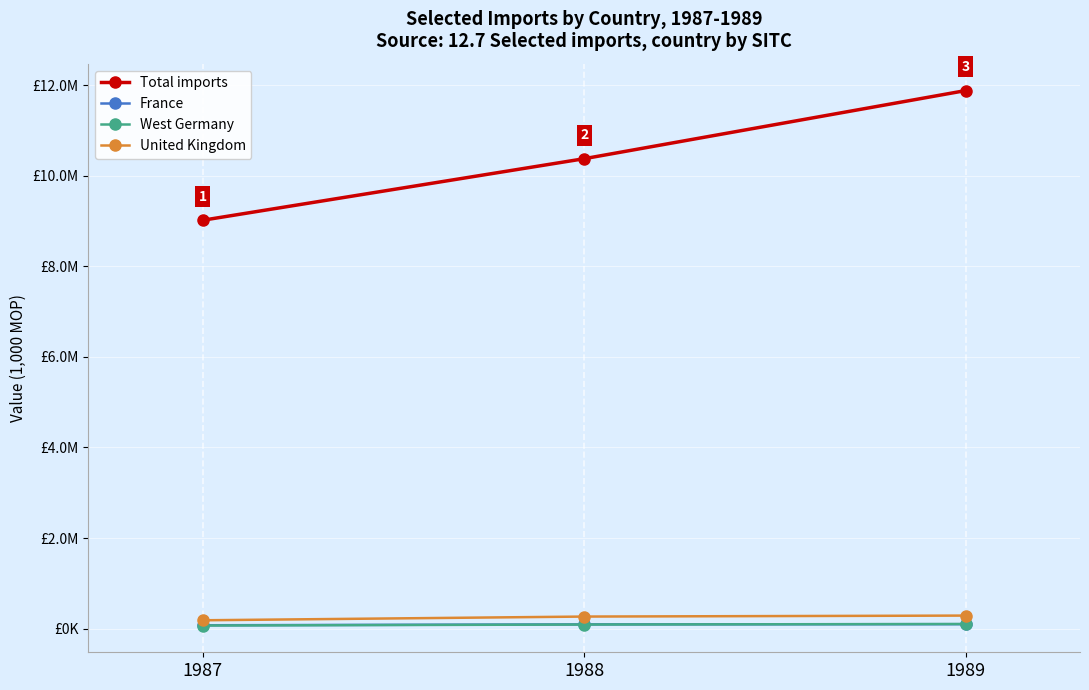

Is the value of West Germany at 1989 greater than the value of Total imports at 1989?

No